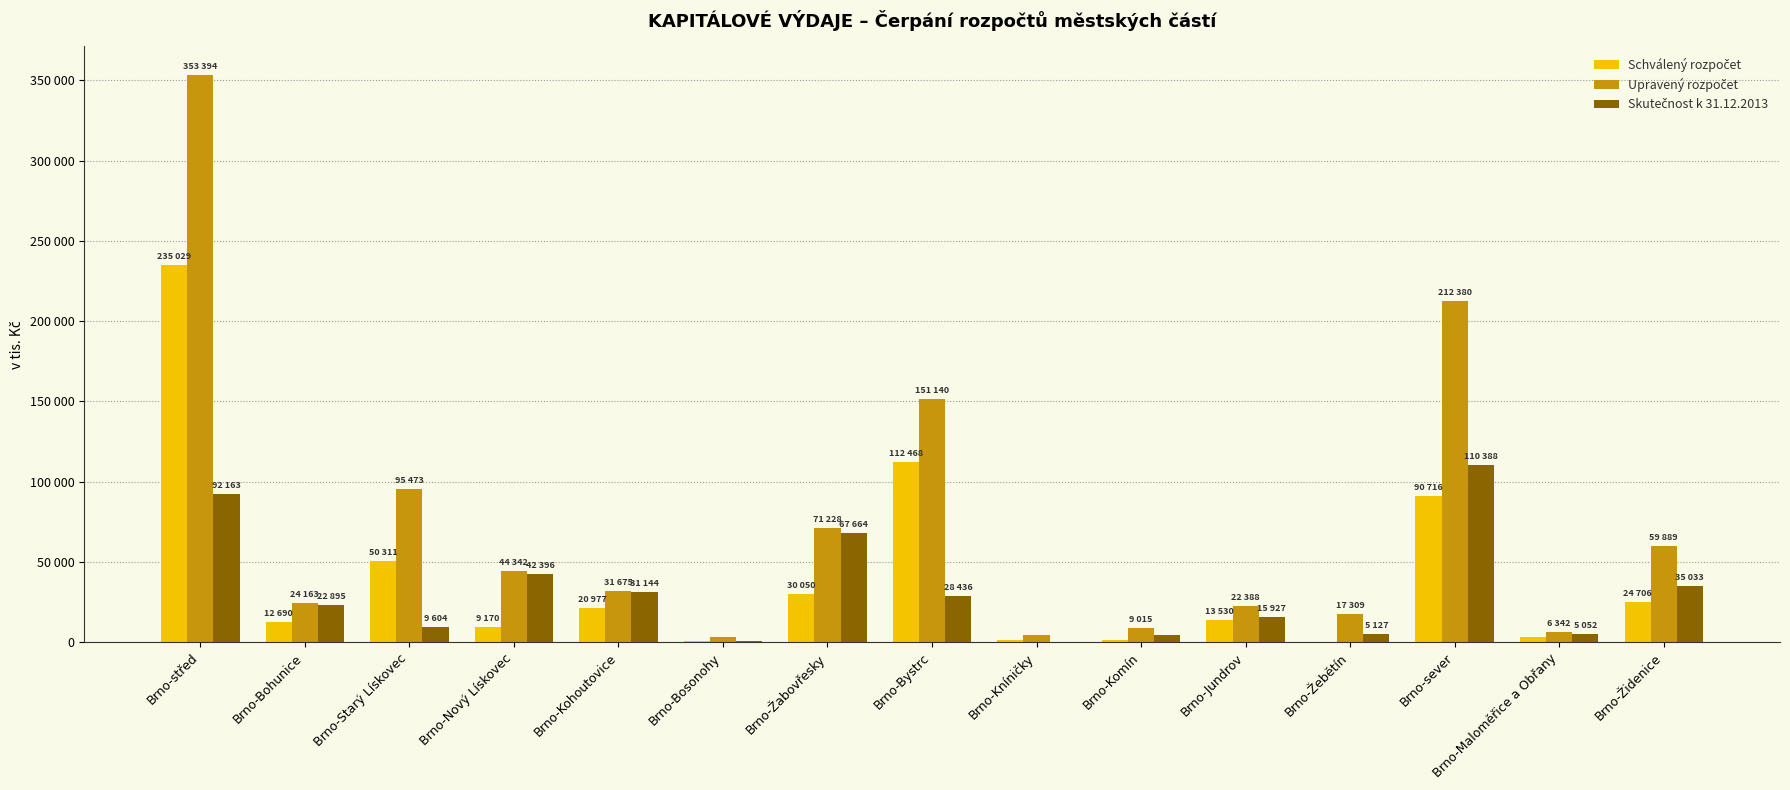

At which label does Schválený rozpočet first exceed 13530?

Brno-střed